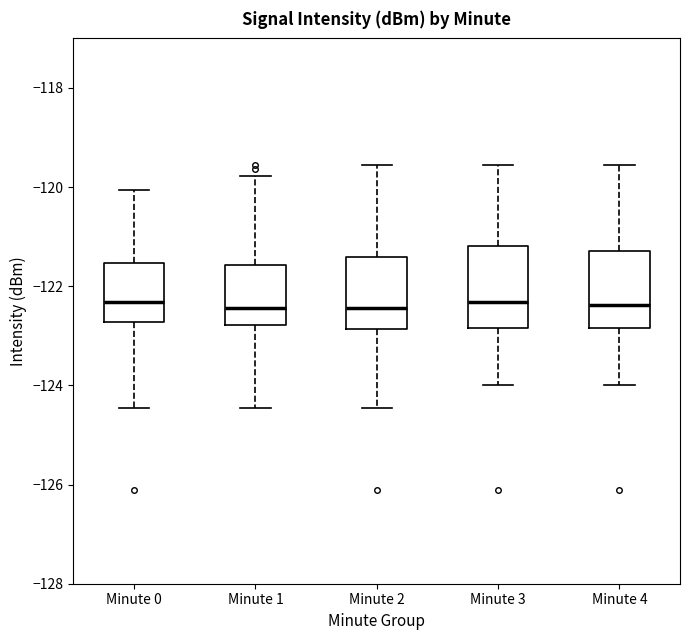

Reading left to right, read every box against the y-axis: the position of its median line, the range the box covers, and the ends of its whiskers. The values are not printed on the chart, so give them approximately, as read against the axis.

Minute 0: median -122.4, box -122.8 to -121.6, whiskers -124.4 to -120.0
Minute 1: median -122.4, box -122.8 to -121.6, whiskers -124.4 to -119.8
Minute 2: median -122.4, box -122.8 to -121.4, whiskers -124.4 to -119.6
Minute 3: median -122.4, box -122.8 to -121.2, whiskers -124.0 to -119.6
Minute 4: median -122.4, box -122.8 to -121.2, whiskers -124.0 to -119.6